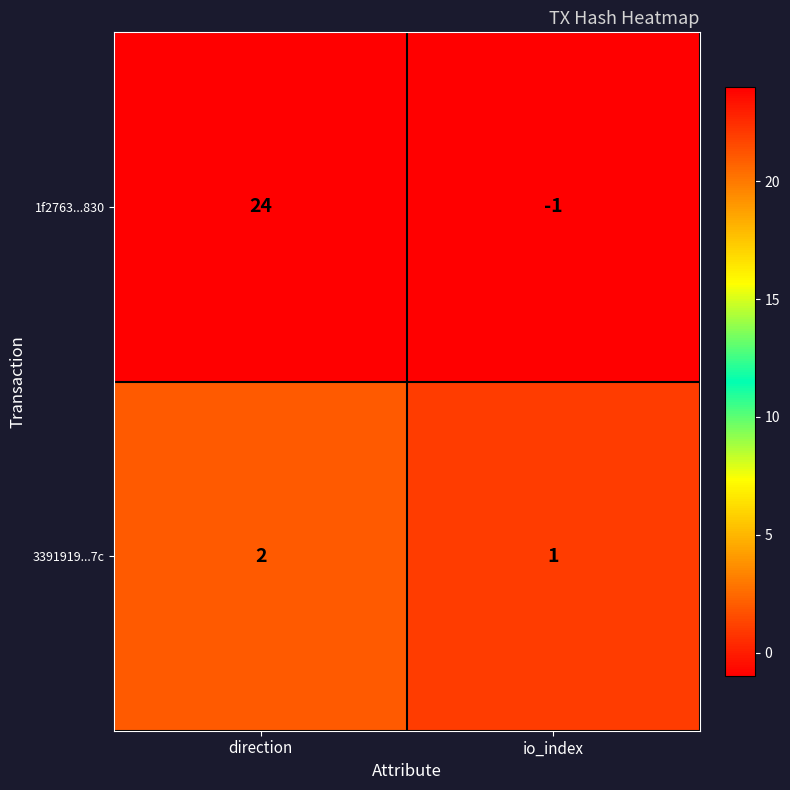

How many series are shown in this chart?

2